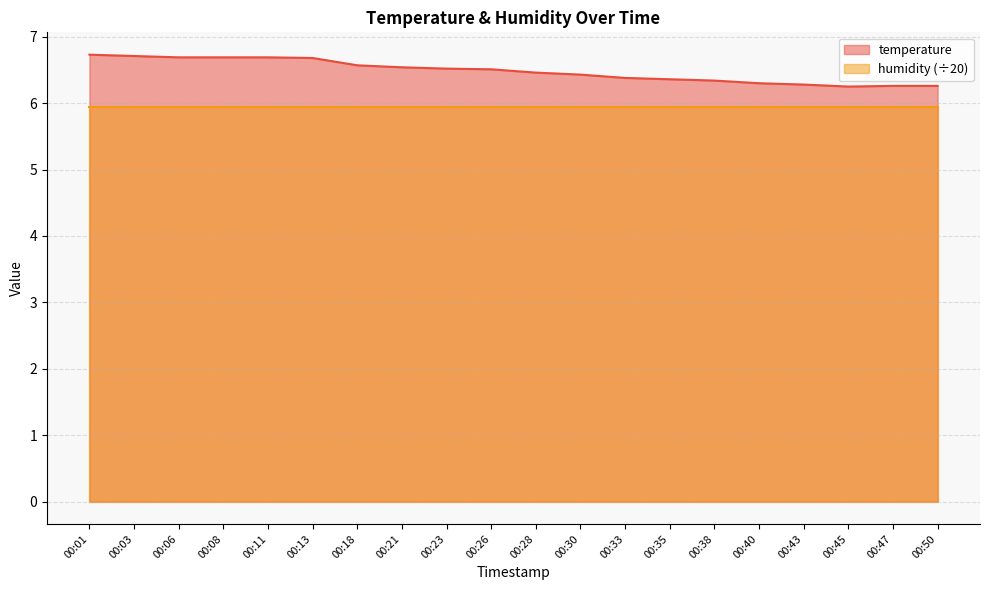

What is the value of the 9th point from the left?

6.5